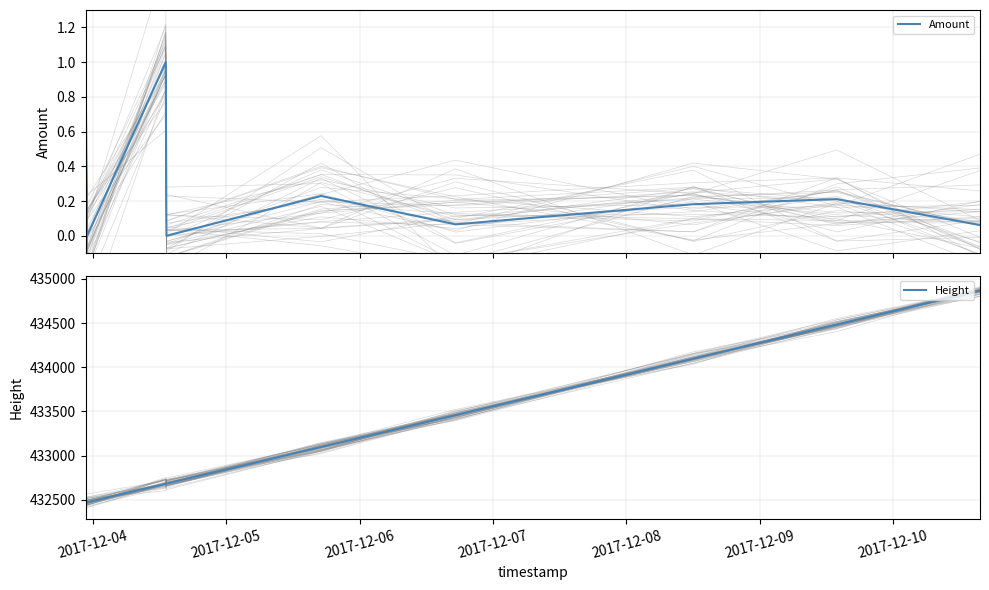

What is the lowest value of the Height series?

432472